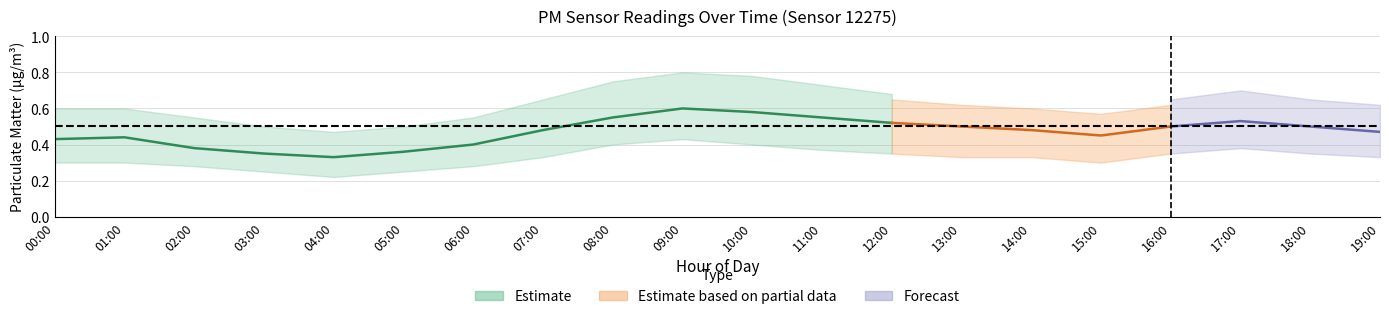

At which label does P1_upper reach its peak?

09:00